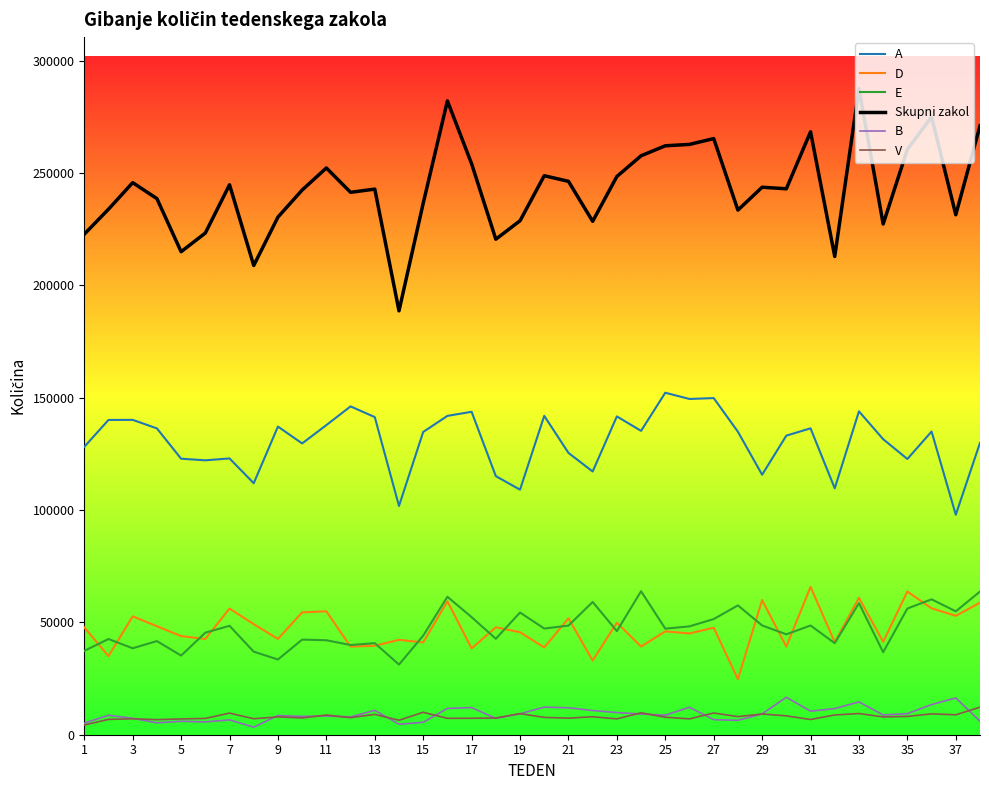

Is this an area chart (filled region under the line)?

No